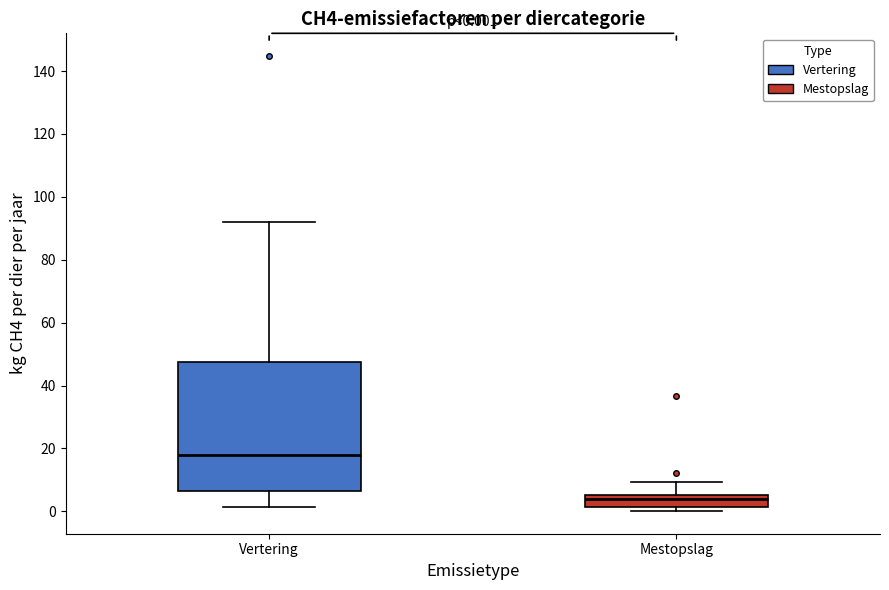

Which box's median line is the highest?

Vertering